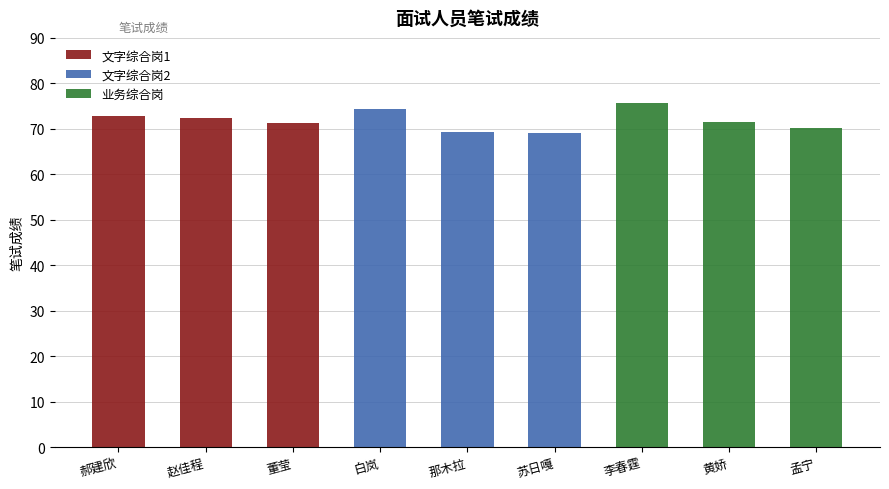

What is the total value across all series at 赵佳程?

72.3